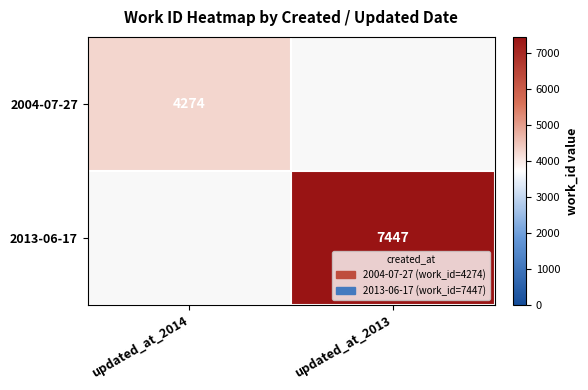

How many data points does each series have?

2